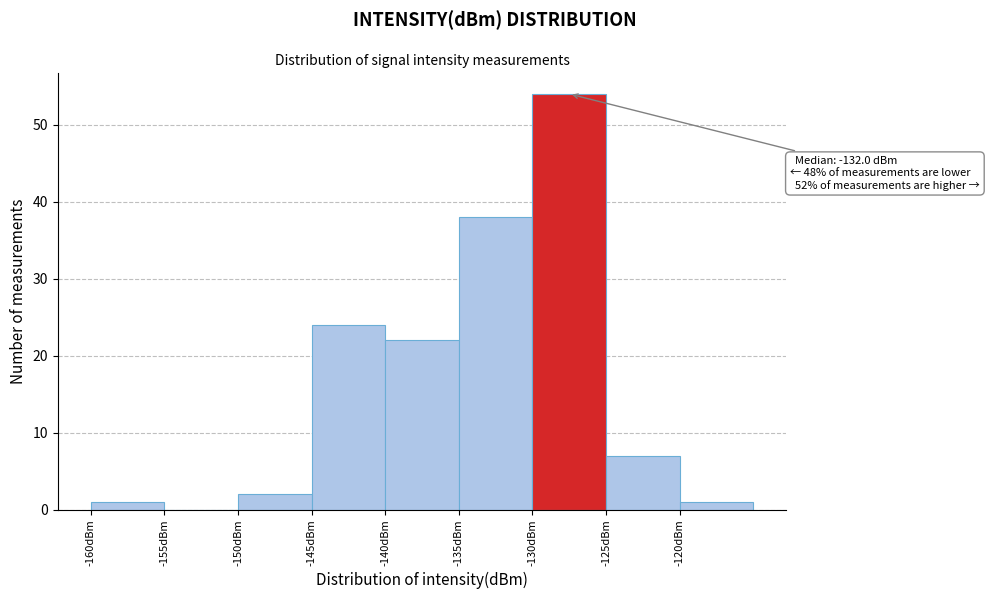

Which range on the x-axis has the tallest bar?

-130 to -125